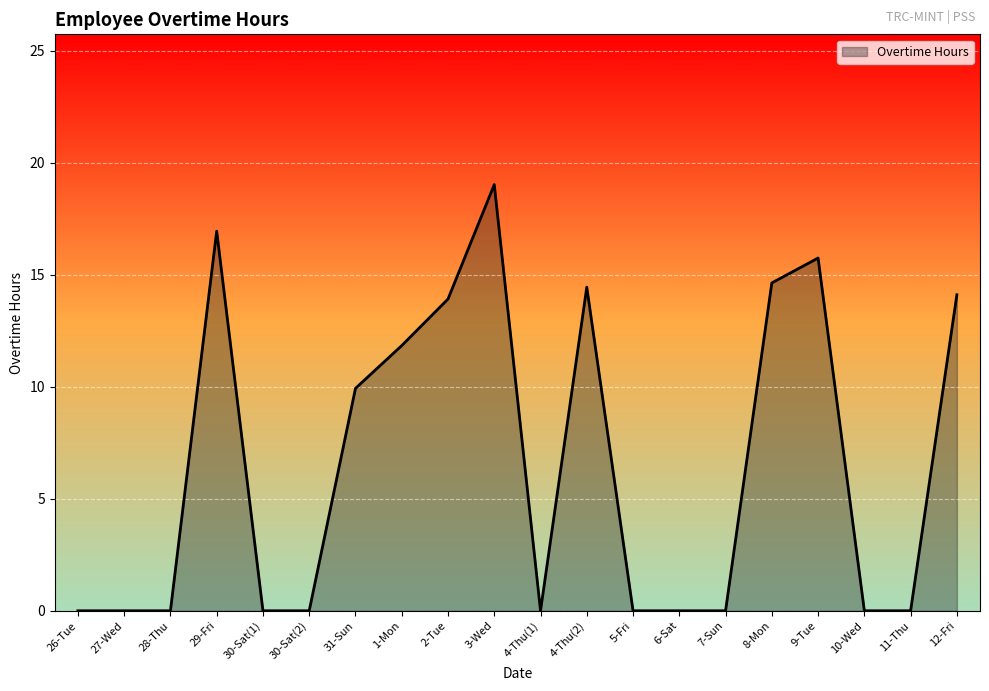

The chart shows a value of 9.9 at 31-Sun. True or false?

True